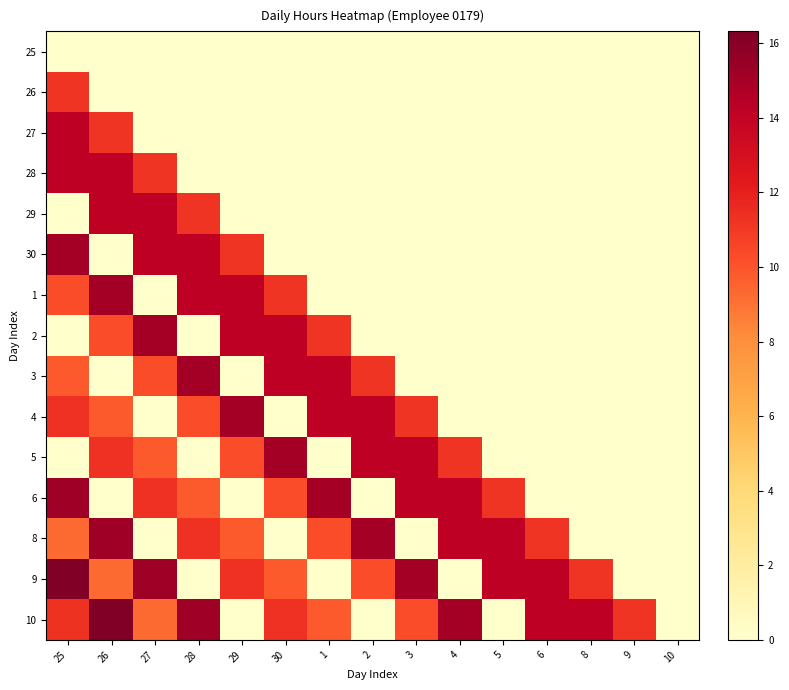

Which series has the largest total across all categories?

10